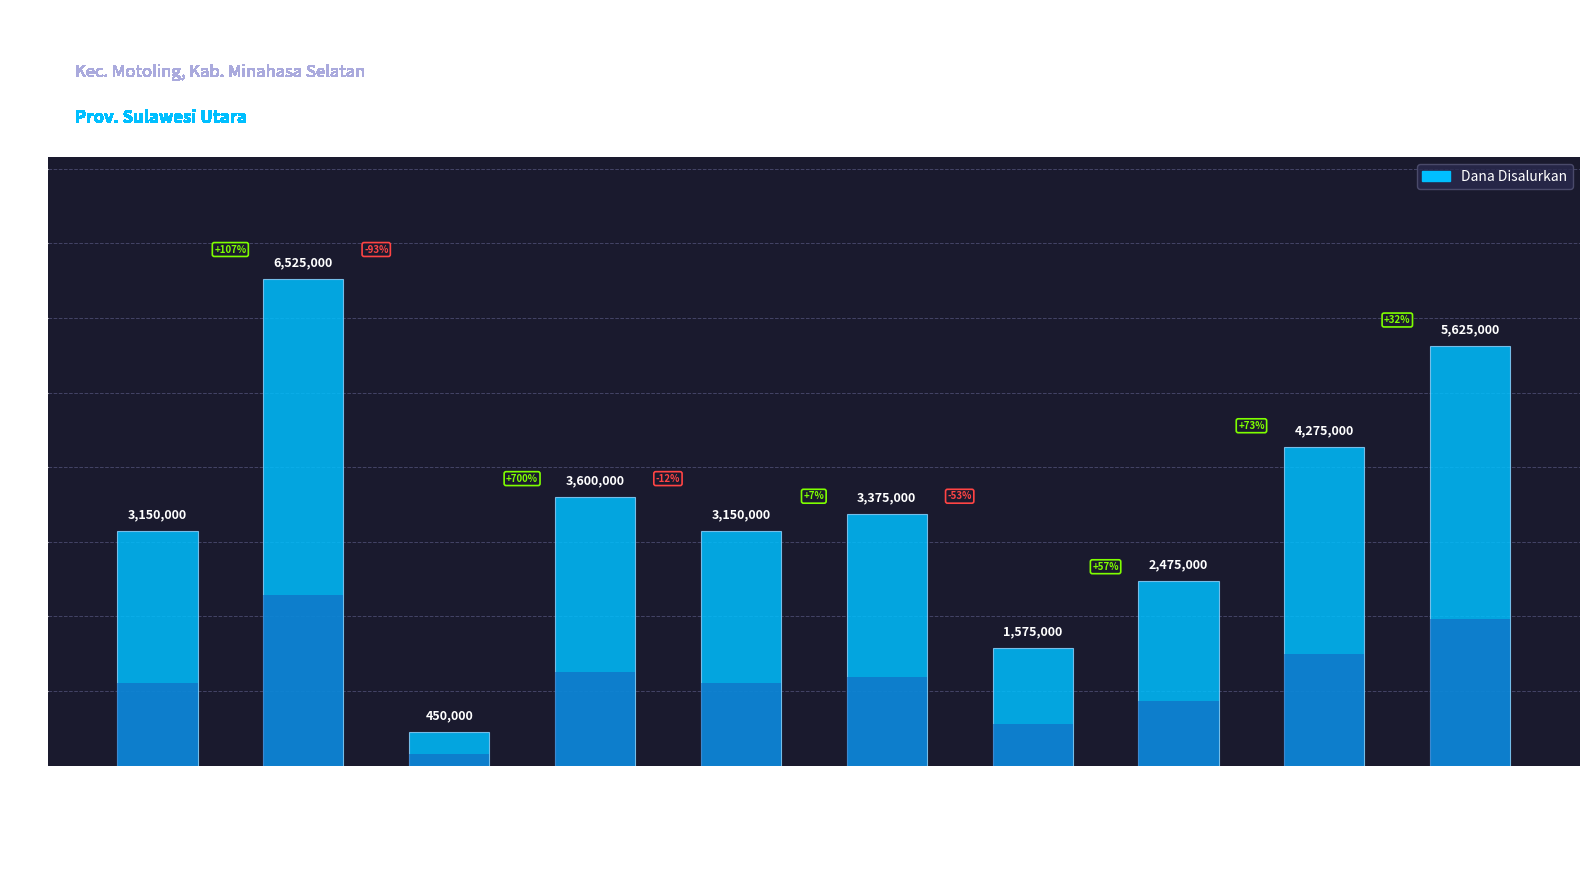

True or false: the data shows 3150000 at SD GP LALUMPE.

True